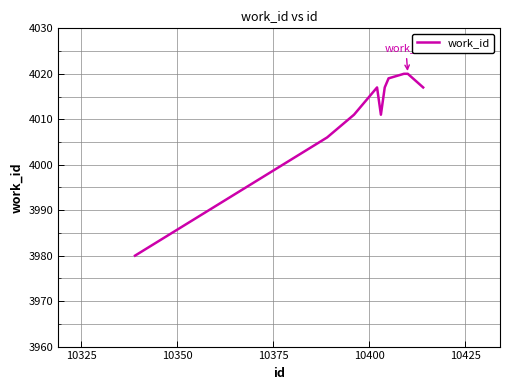

How many series are shown in this chart?

1